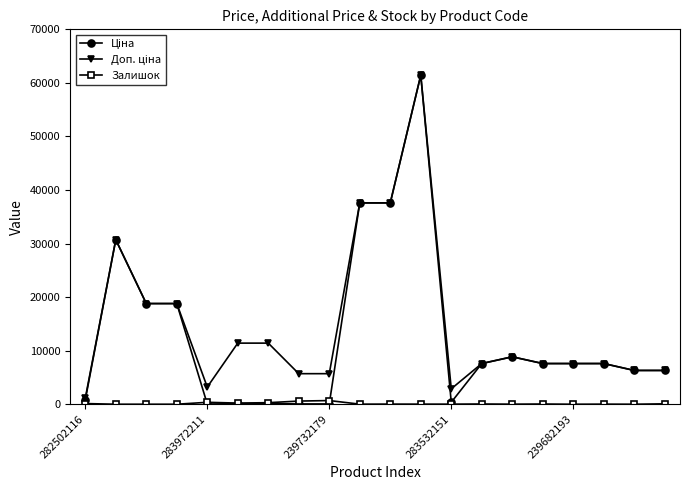

What is the greatest value displayed?

61434.3